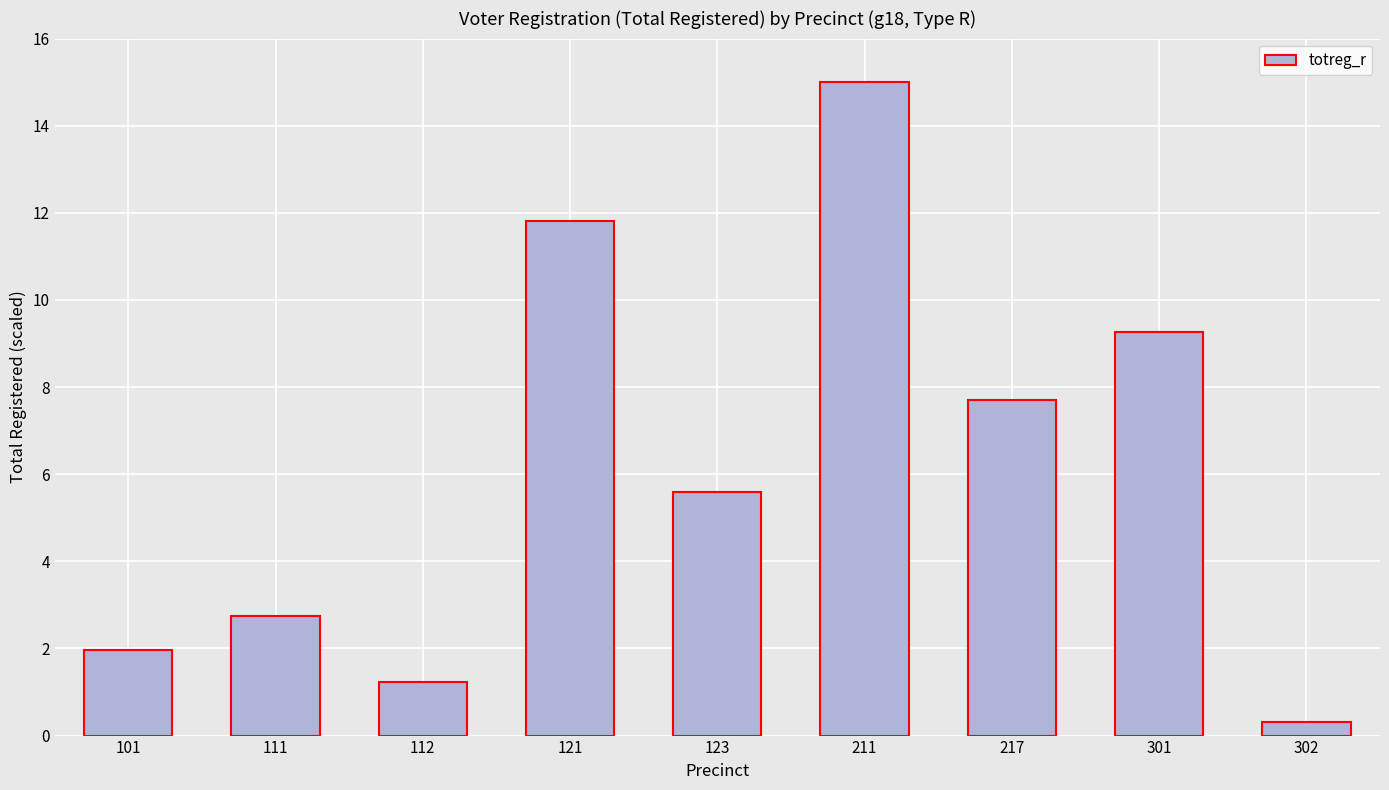

Rank the categories by value from highest to lowest.

211, 121, 301, 217, 123, 111, 101, 112, 302